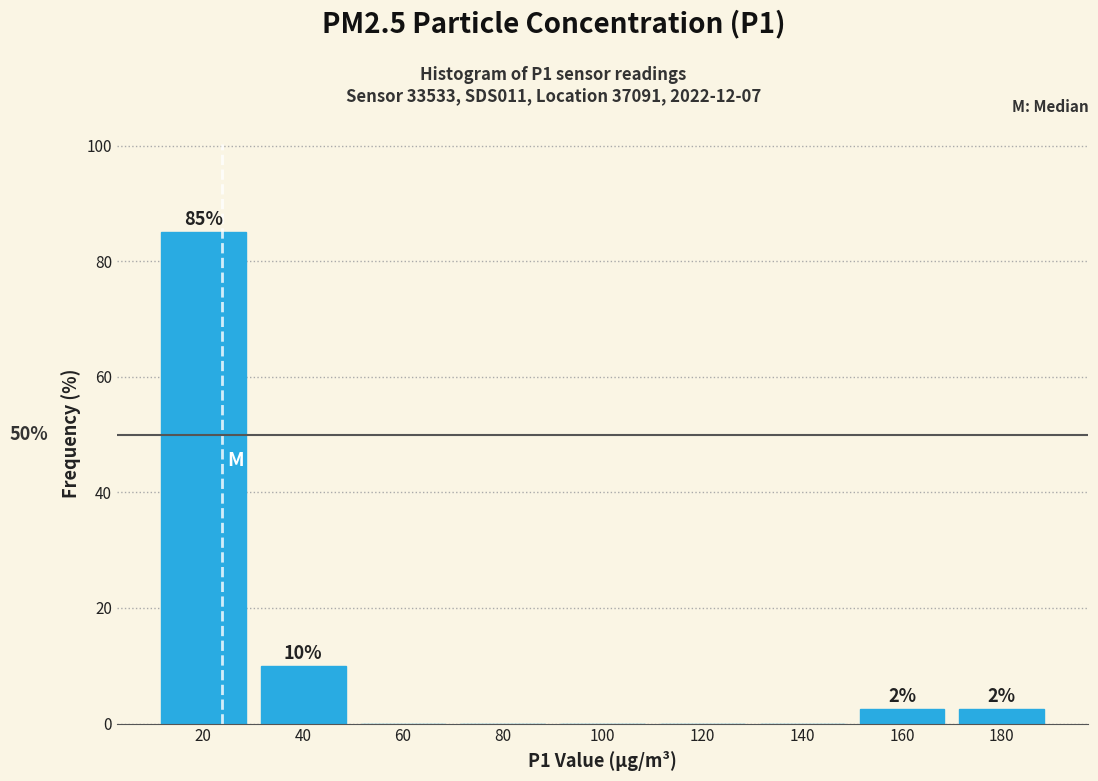

Which range on the x-axis has the tallest bar?

10 to 30